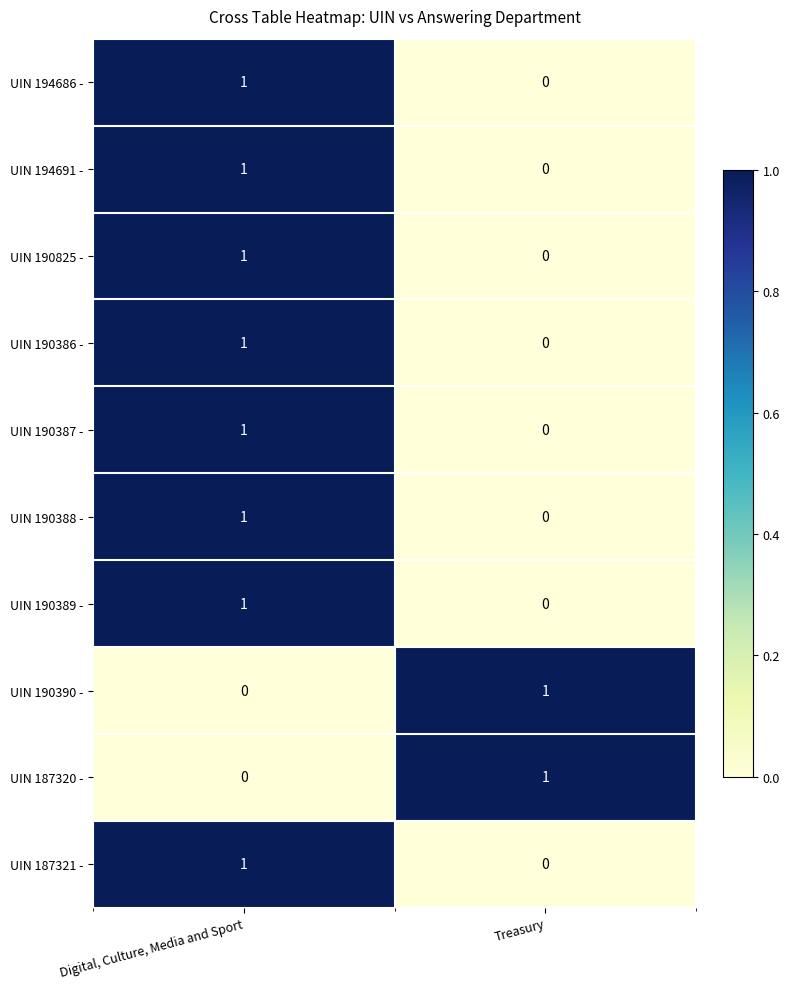

Which category has the highest value in the UIN 187320 - series?

Treasury